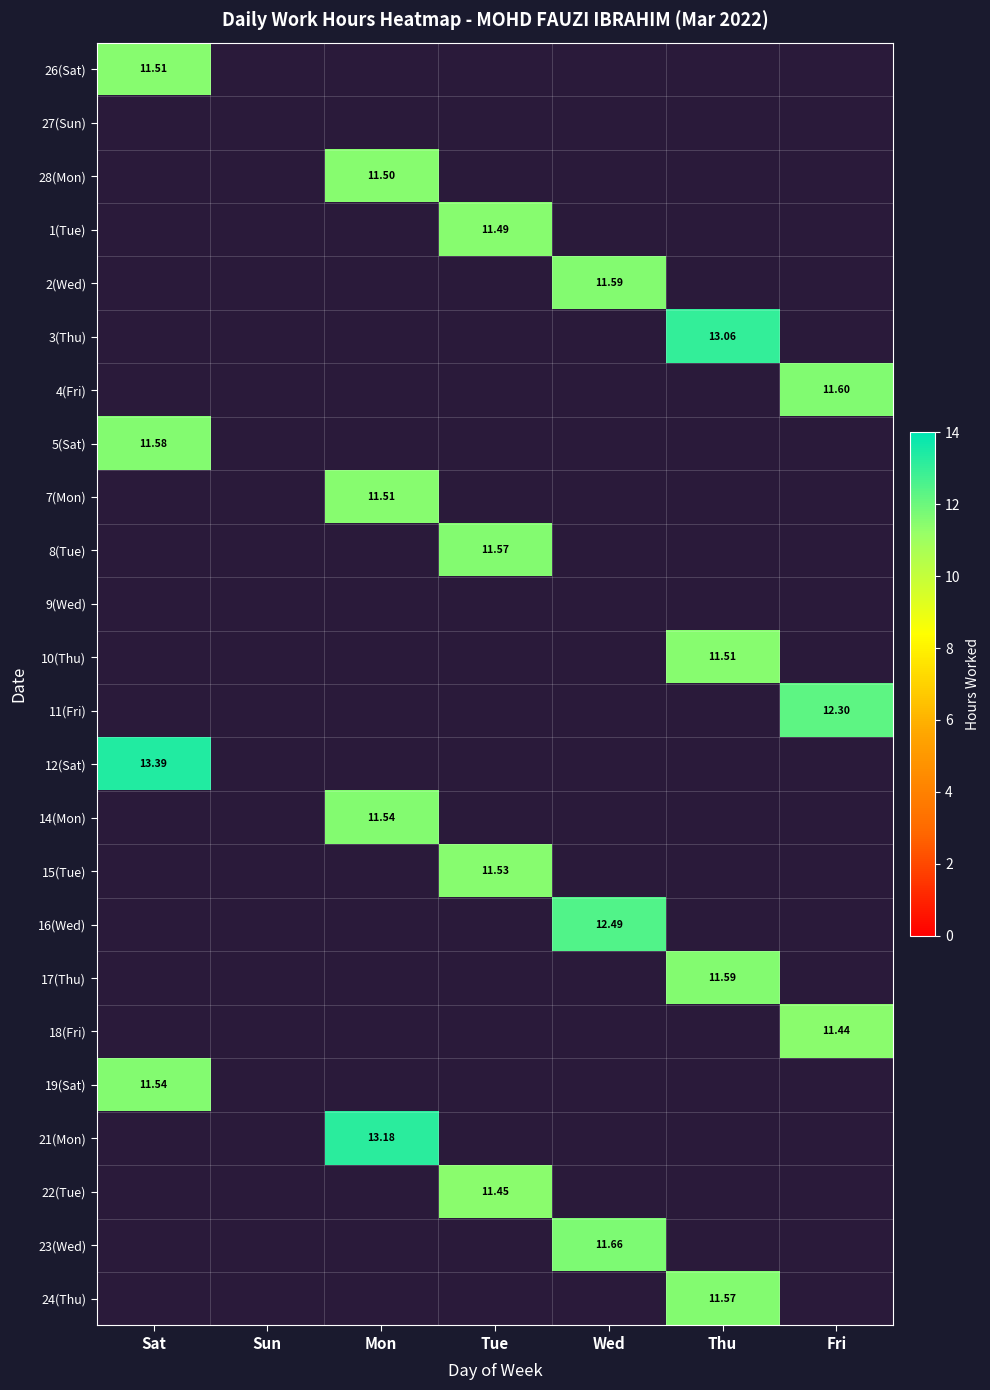

Where is 12(Sat) nearest to the value 6?

Sun